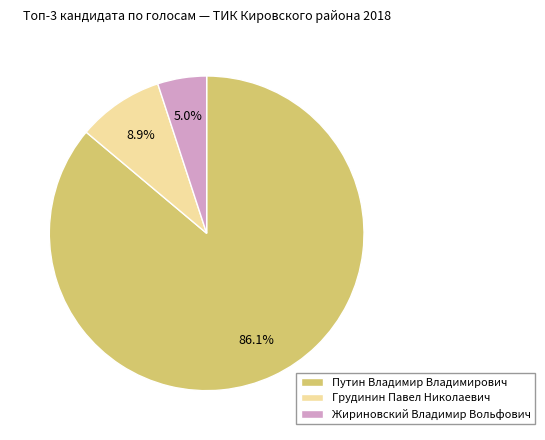

Does any single category account for the majority?

Yes